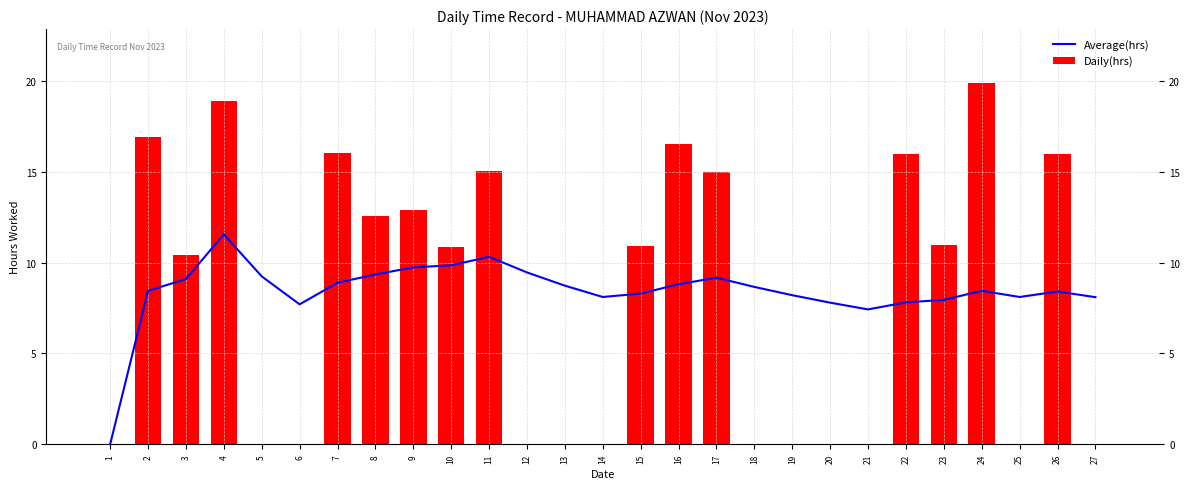

How many values in the Daily(hrs) series are below 10?

12